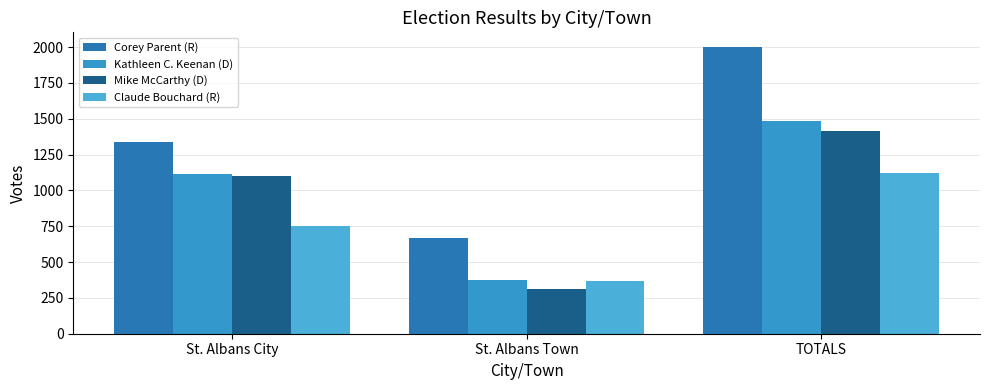

How many distinct data groups are displayed?

4